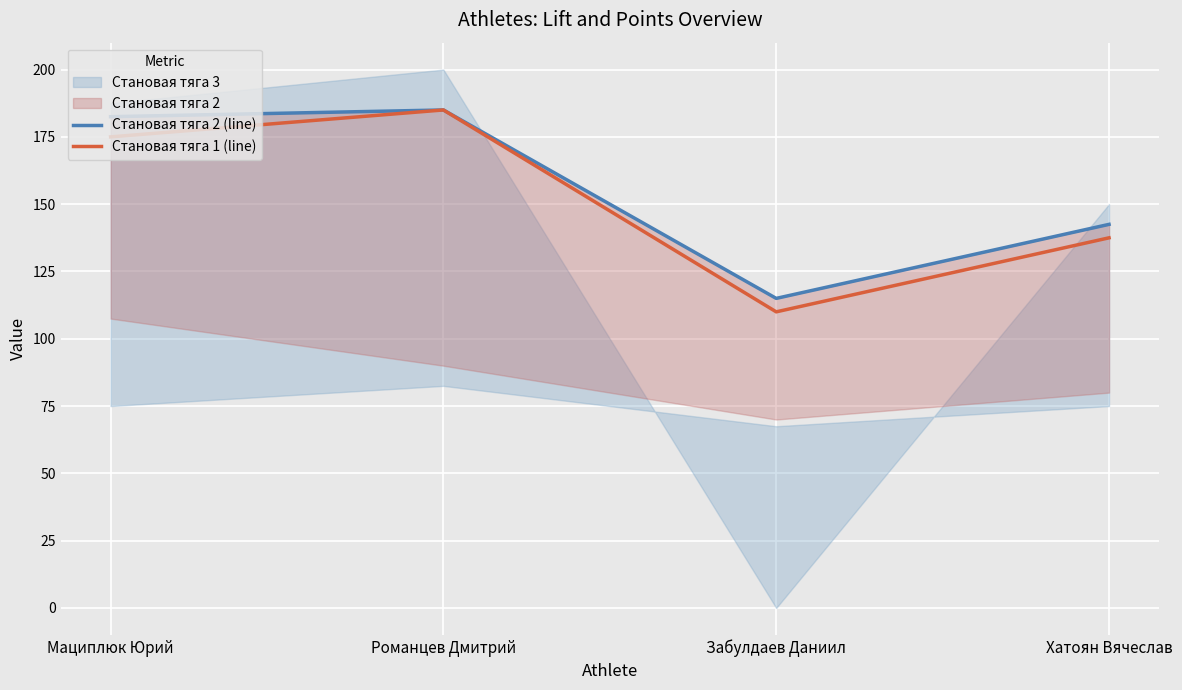

Which series has the largest total across all categories?

Становая тяга 2 (line)